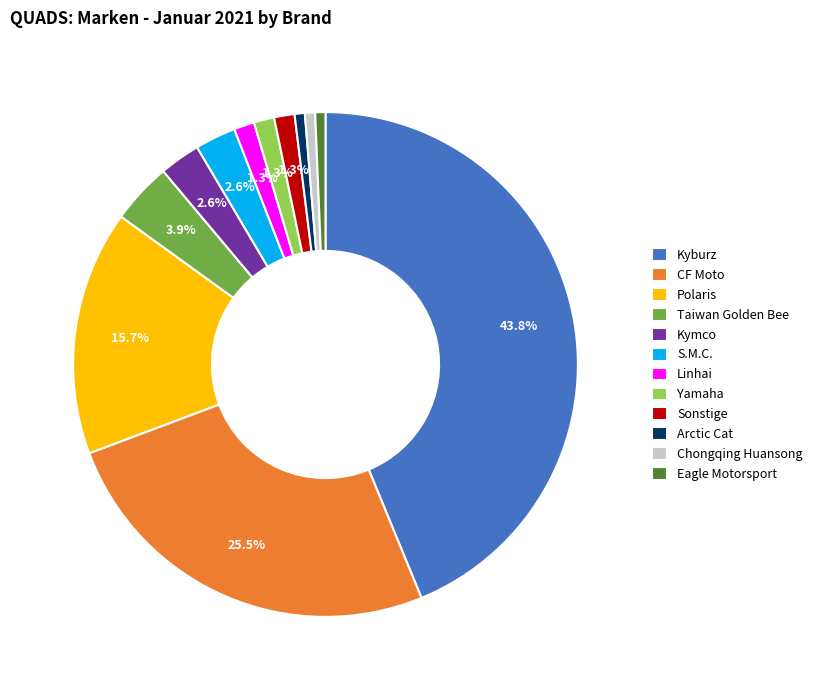

The CF Moto slice represents 20% of the pie. True or false?

False